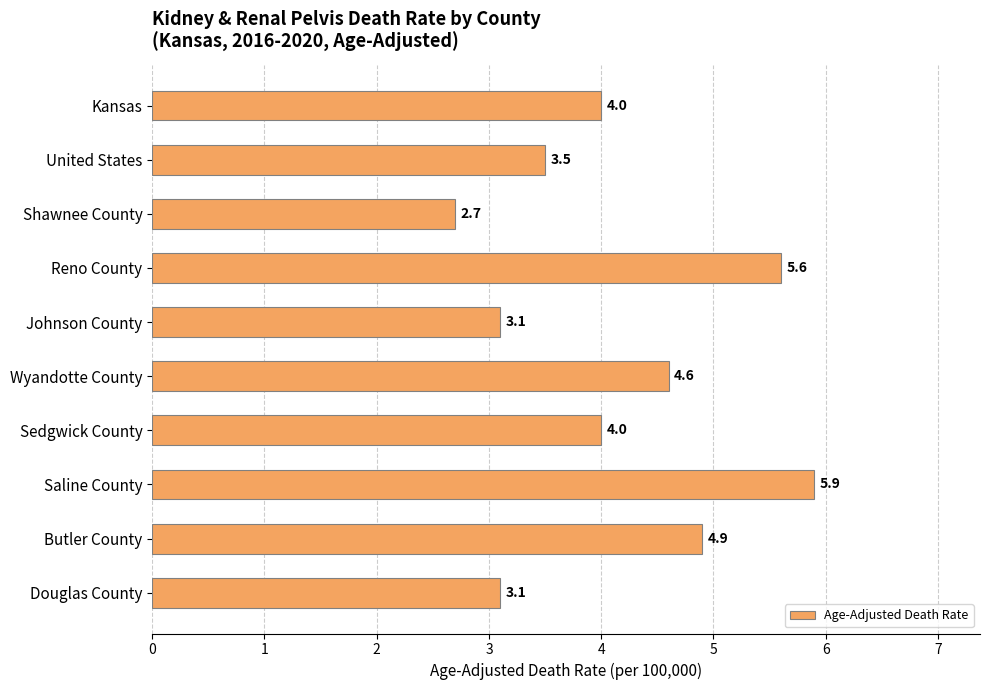

What value does the data have at Kansas?

4.0